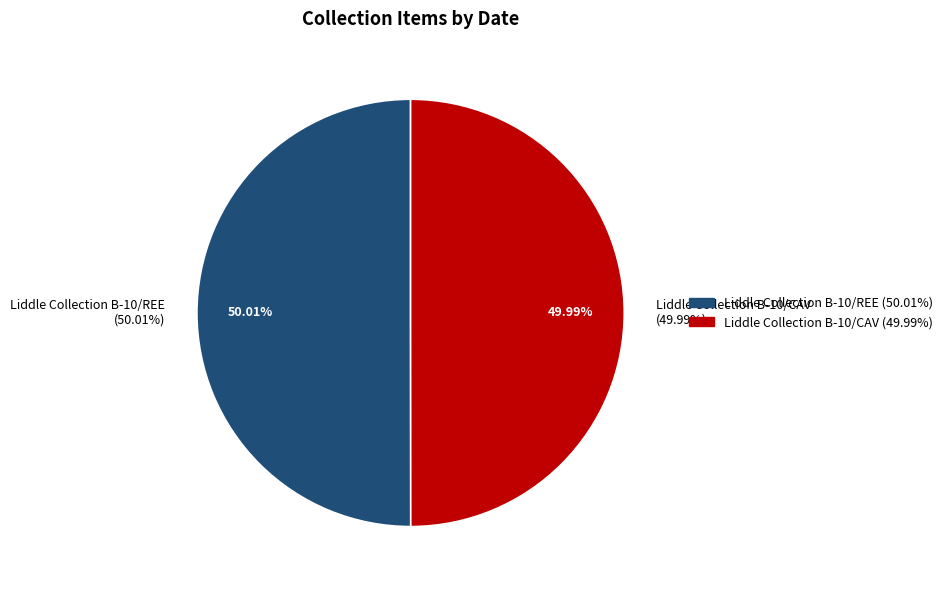

How many segments does this pie chart have?

2